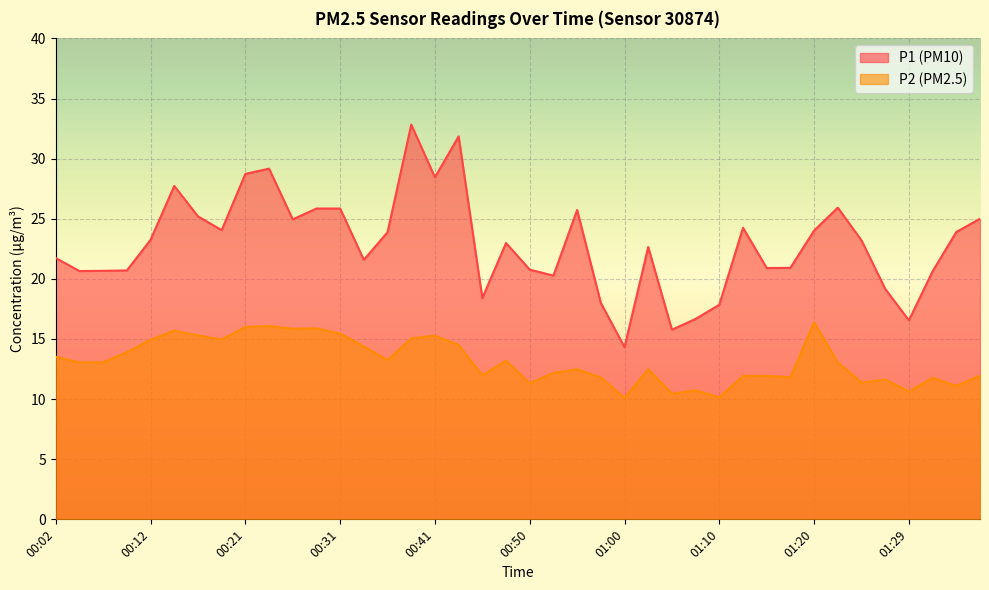

Is it true that P2 equals 15.1 at 00:38?

True